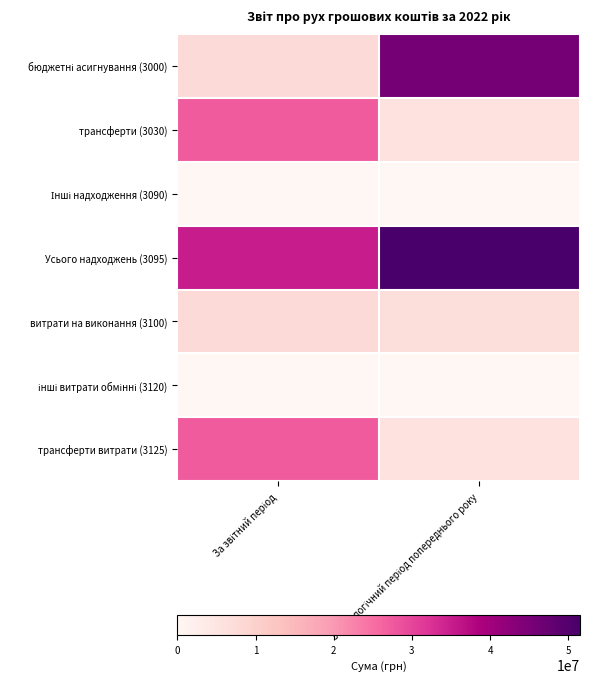

At За аналогічний період попереднього року, list the series in order from largest to smallest.

Усього надходжень (3095), бюджетні асигнування (3000), витрати на виконання (3100), трансферти (3030), трансферти витрати (3125), Інші надходження (3090), інші витрати обмінні (3120)